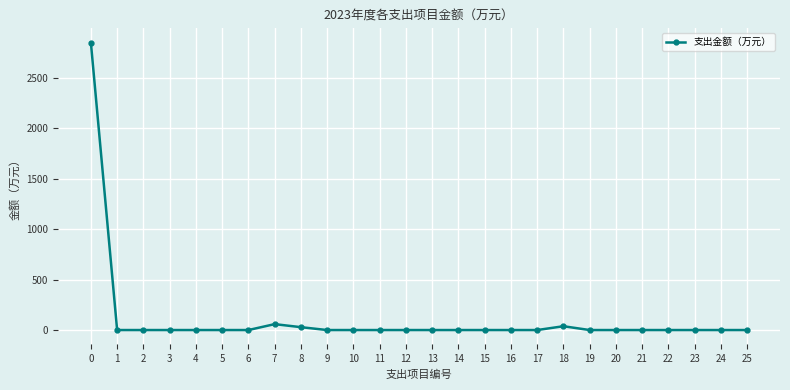

True or false: there are more than 0 points higher than both neighbors.

True